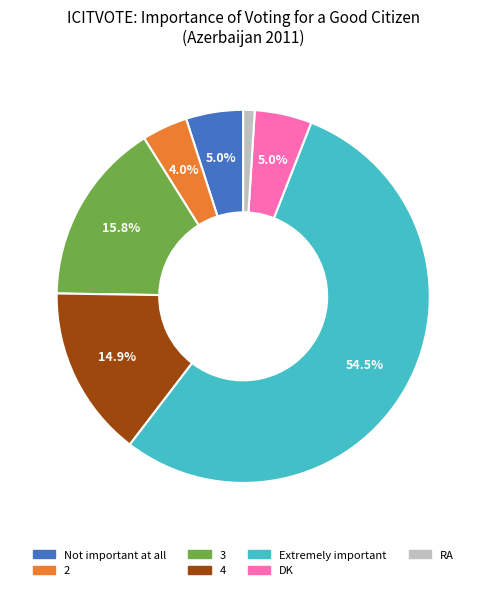

Between RA and 4, which is larger?

4